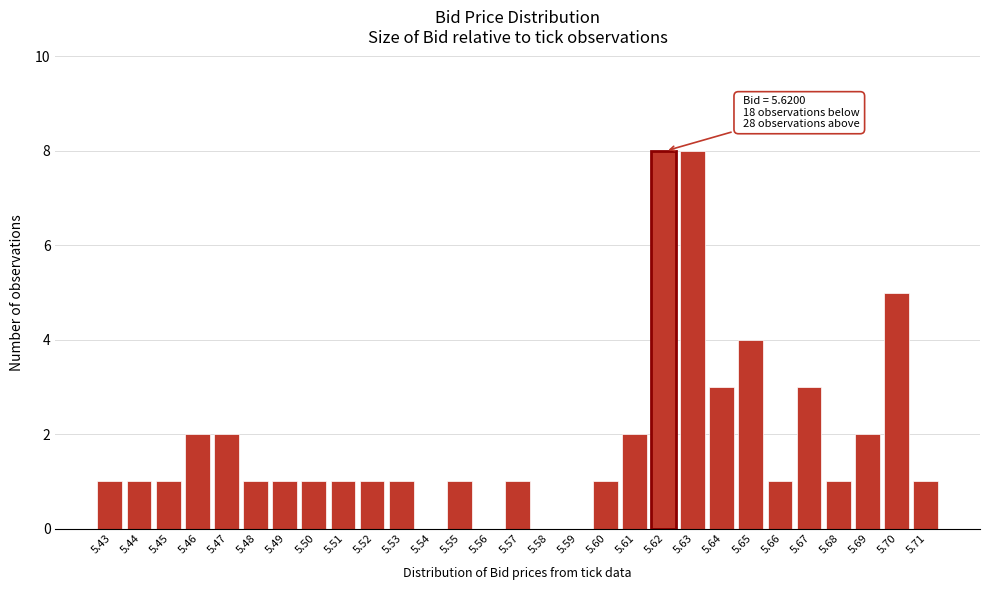

Reading left to right, transcribe all the data shown in this chart.

5.43=1	5.44=1	5.45=1	5.46=2	5.47=2	5.48=1	5.49=1	5.50=1	5.51=1	5.52=1	5.53=1	5.54=0	5.55=1	5.56=0	5.57=1	5.58=0	5.59=0	5.60=1	5.61=2	5.62=8	5.63=8	5.64=3	5.65=4	5.66=1	5.67=3	5.68=1	5.69=2	5.70=5	5.71=1